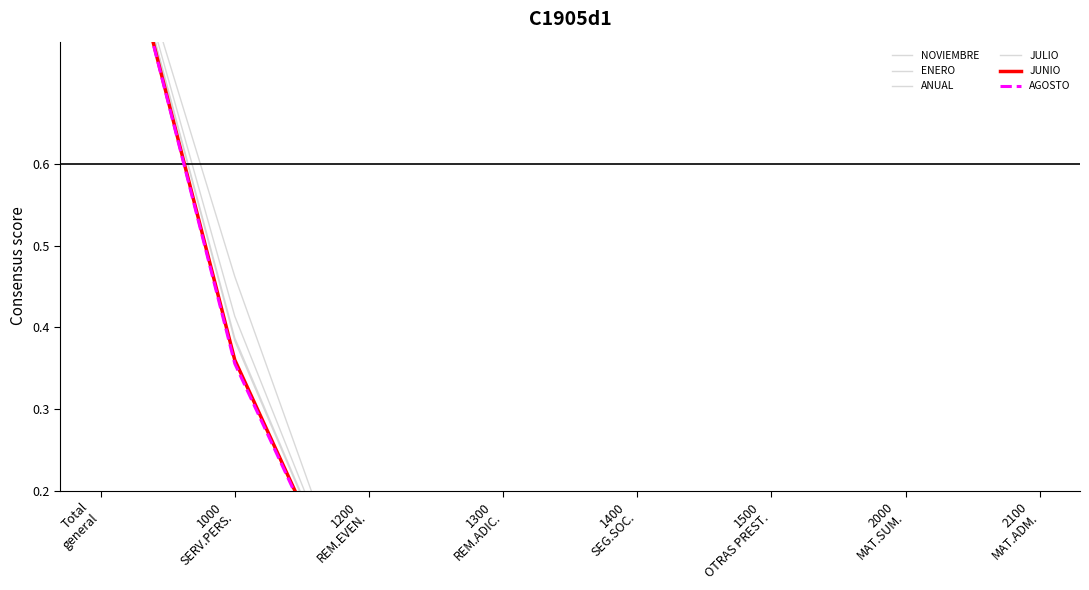

At which category is the sum across all series the highest?

Total
general